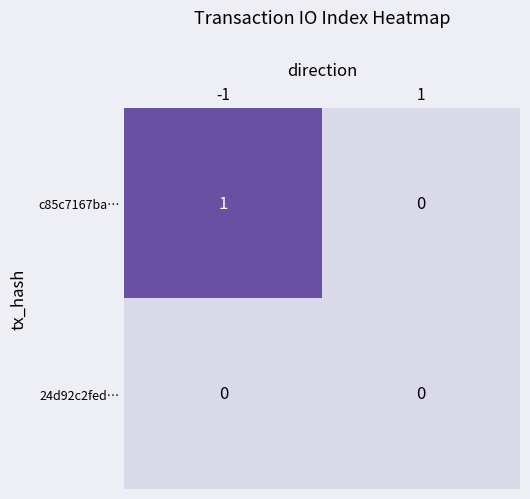

What is the spread (max minus min) of values at -1?

1